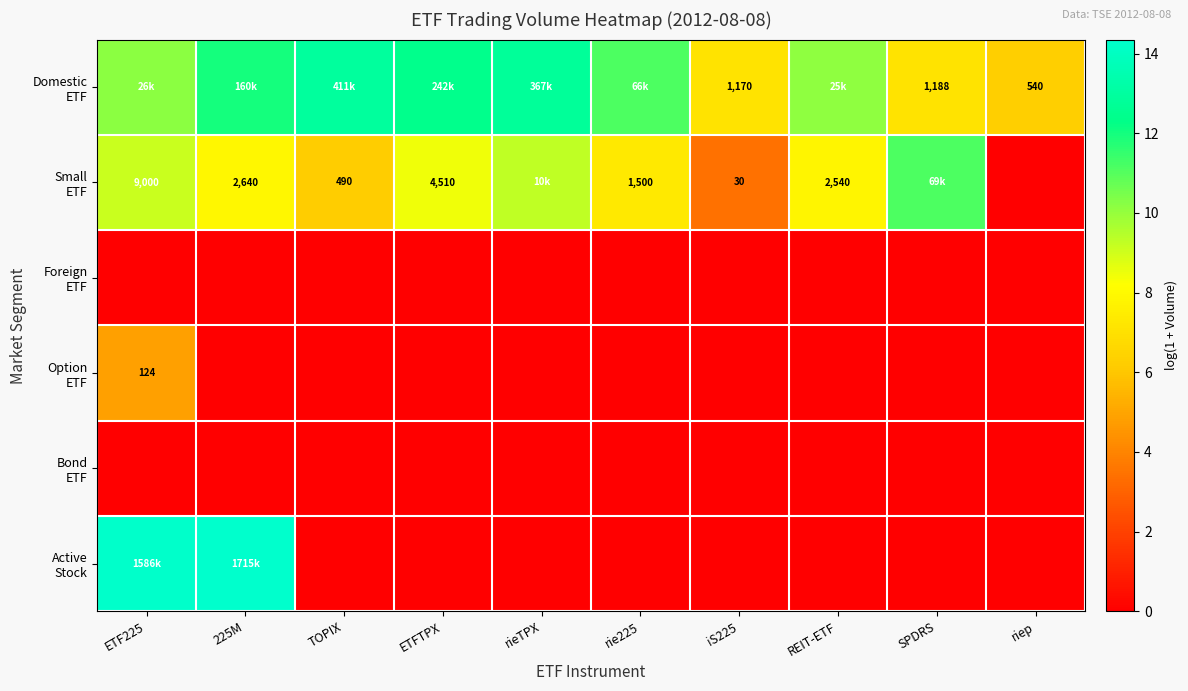

How many data points does each series have?

10